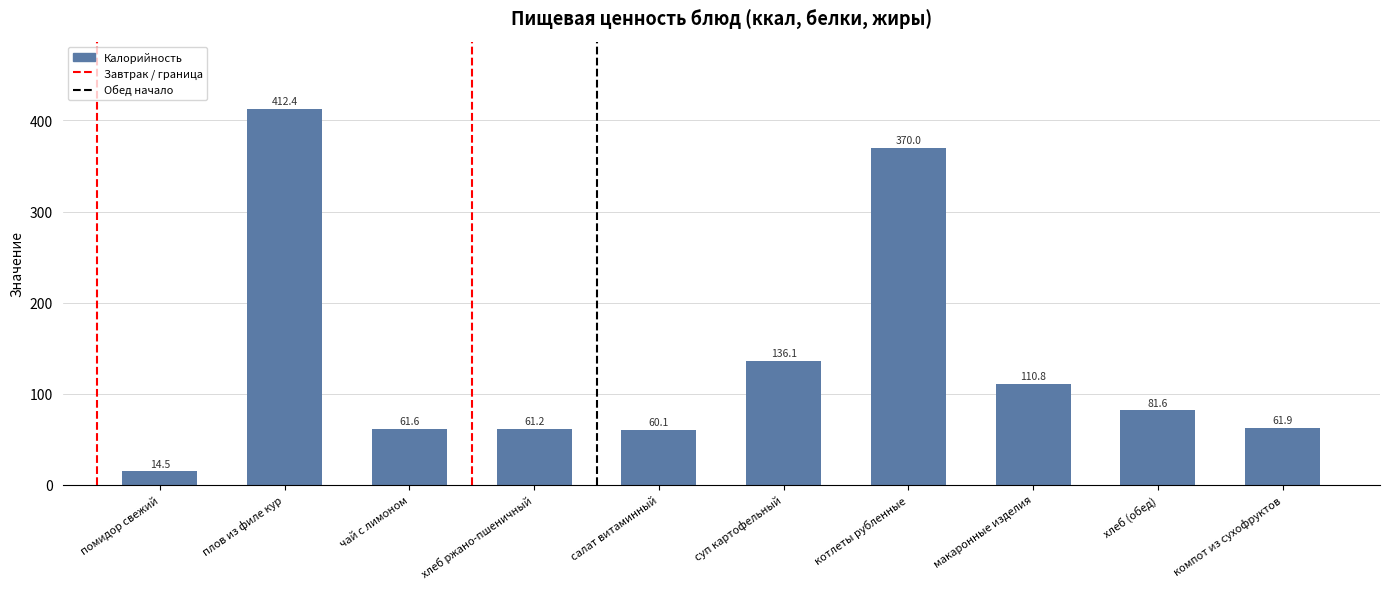

The chart shows a value of 615.0 at плов из филе кур. True or false?

False